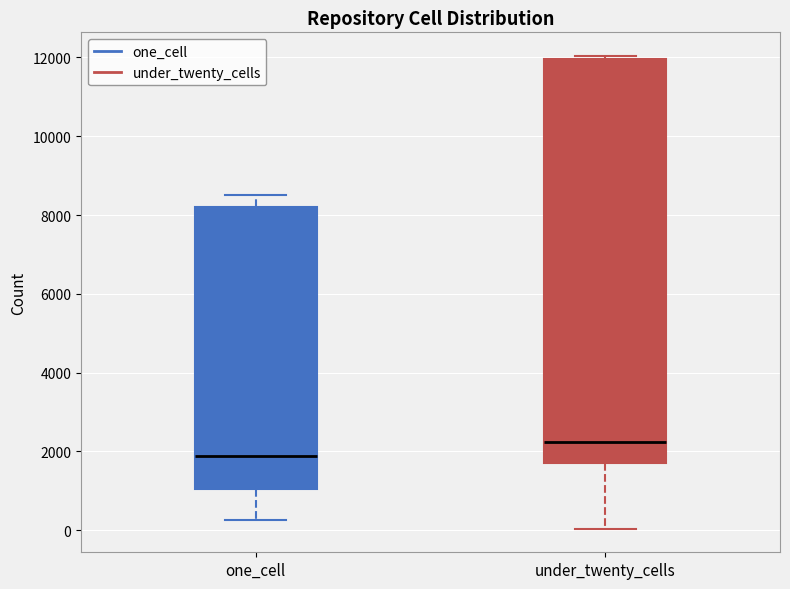

Which box is the tallest, from its lower edge to its upper edge?

under_twenty_cells